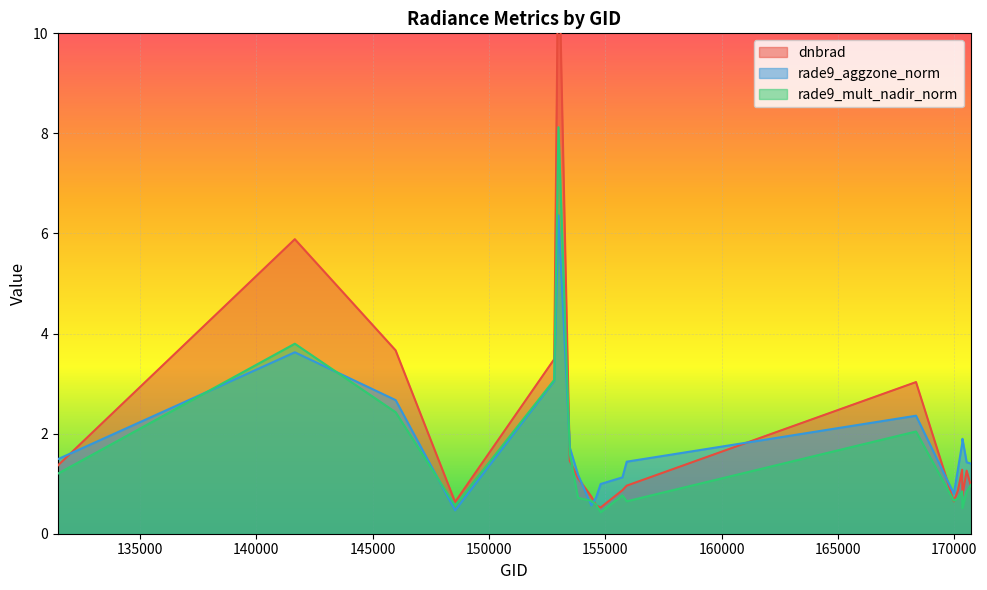

At which label does dnbrad first exceed 1?

131476